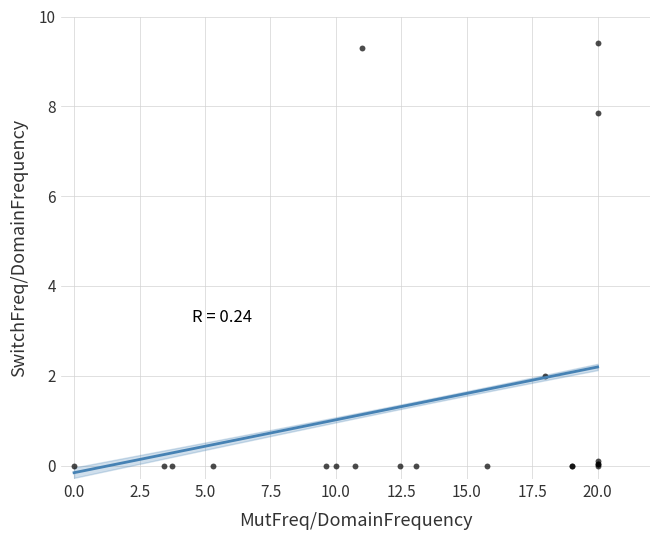

What Y value in the scatter plot is closest to 4?

2.0